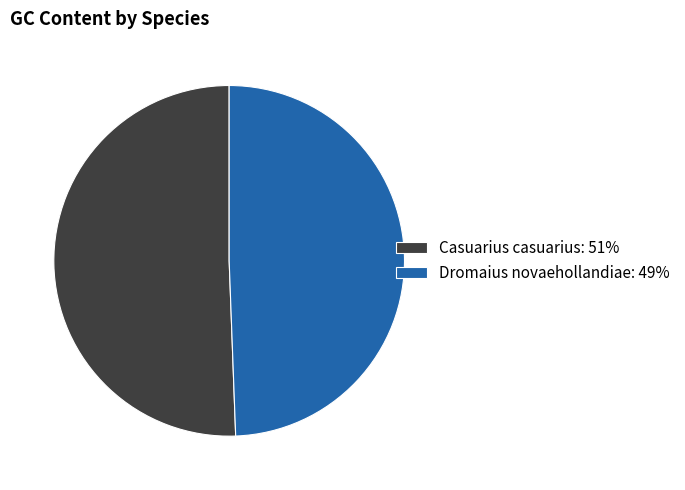

Which category has the biggest portion of the pie?

Casuarius casuarius